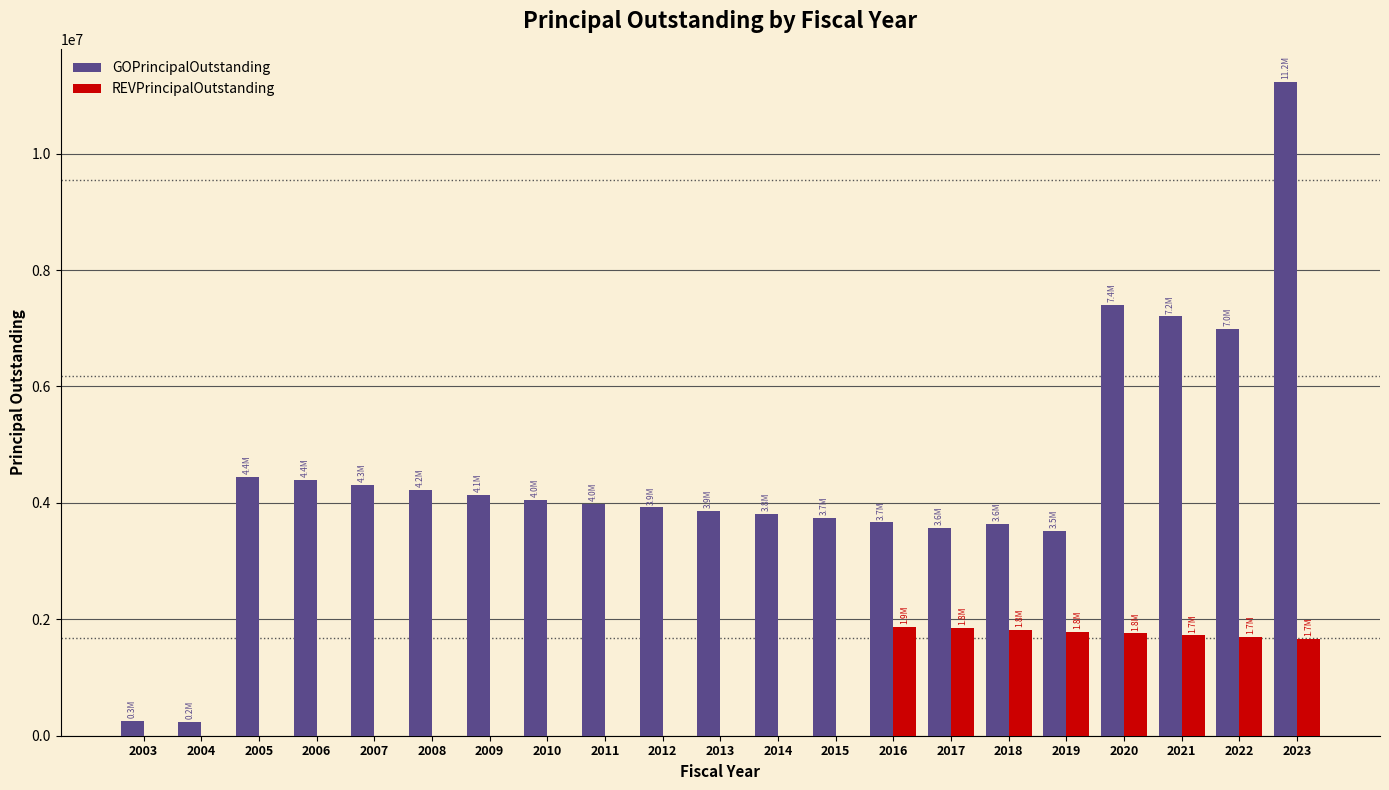

What is the maximum value for REVPrincipalOutstanding?

1875000